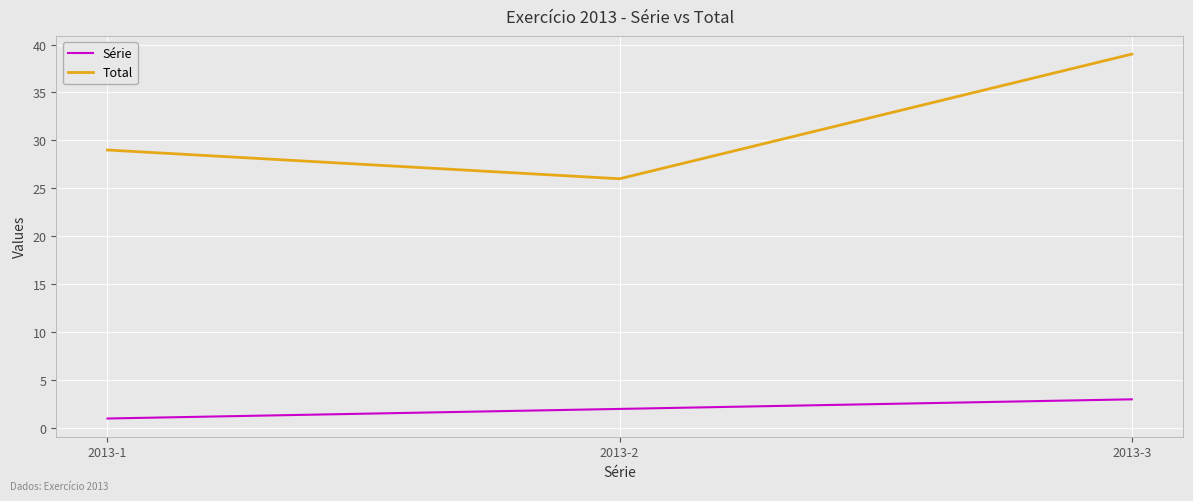

Count the Total values in the range 26 to 39.

3